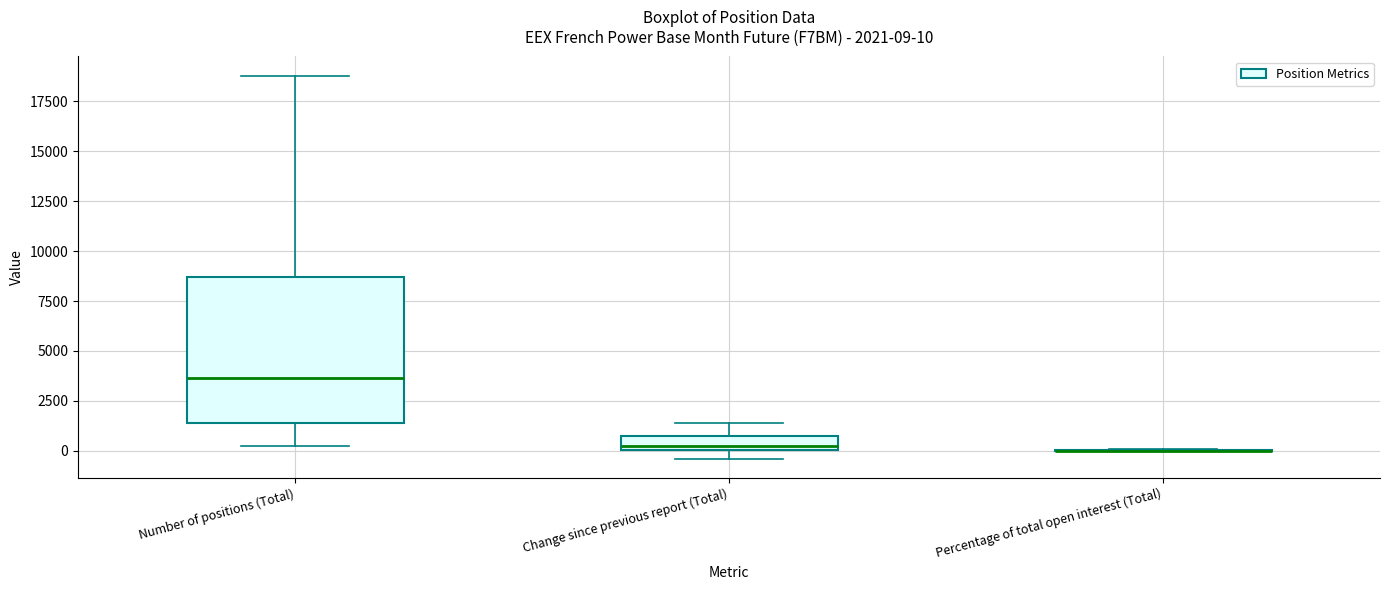

Comparing the boxes themselves (not the whiskers), which one is the tallest?

Number of positions (Total)